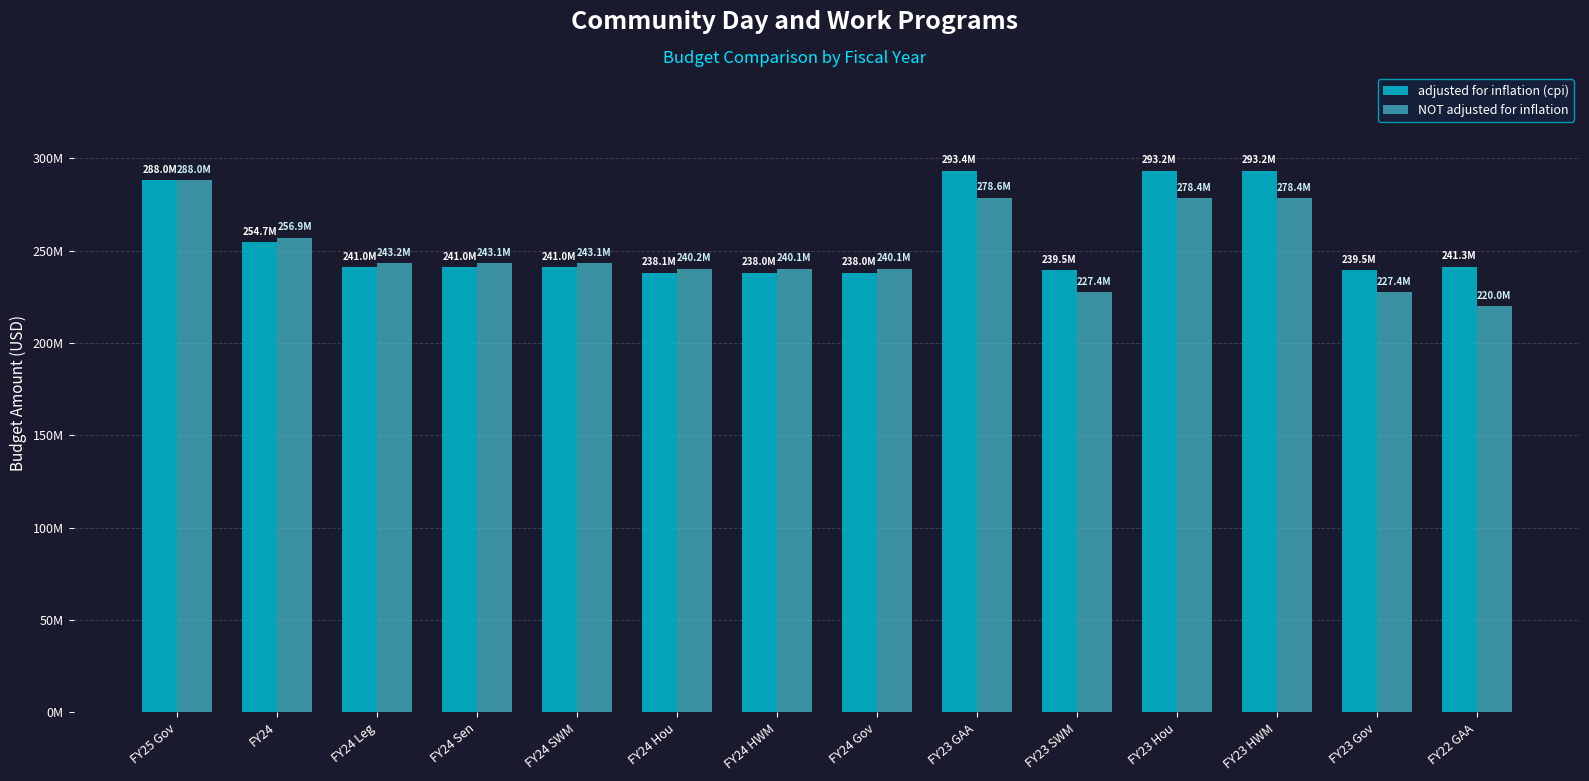

Which series has the widest spread of values?

NOT adjusted for inflation